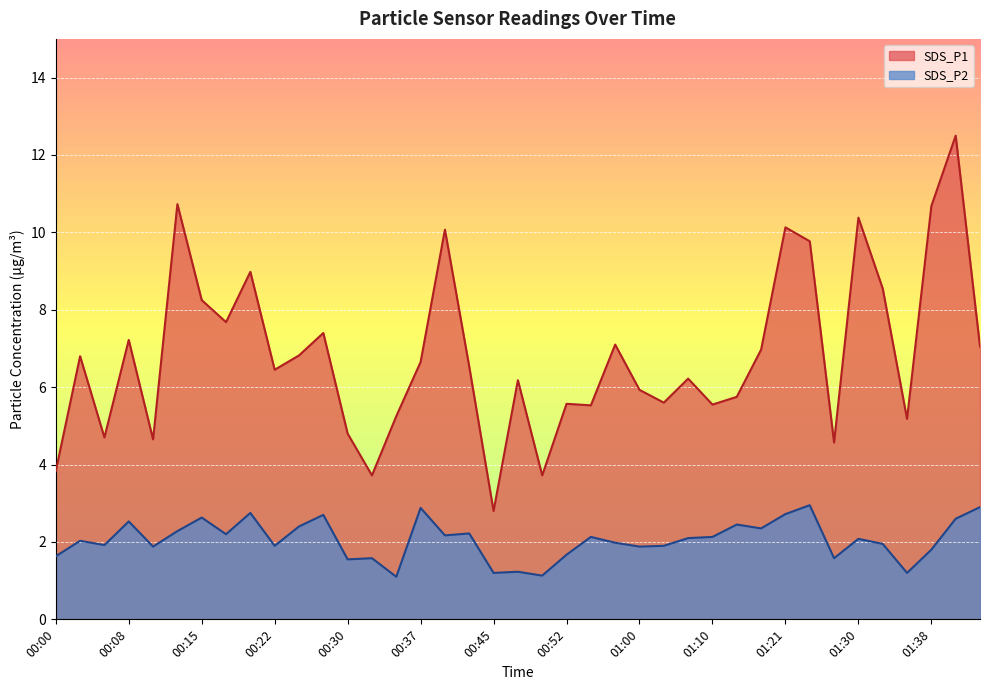

What are all the series names shown in the legend?

SDS_P1, SDS_P2